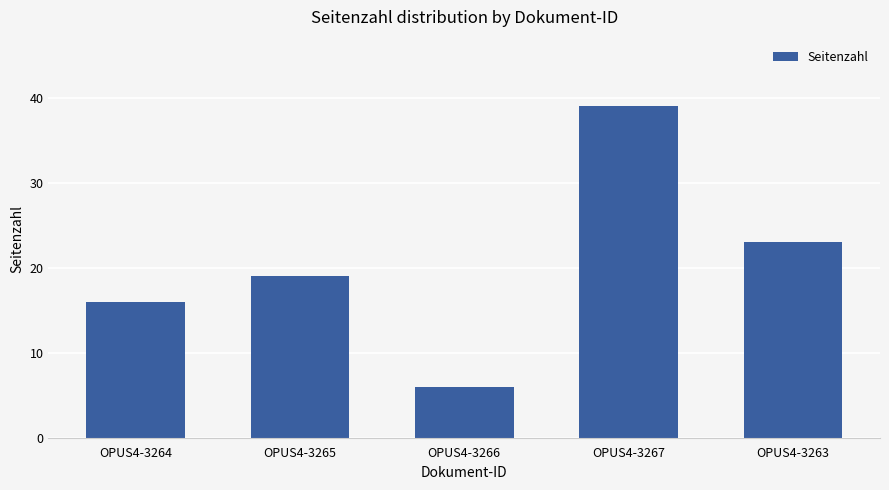

How many bars are there in total?

5